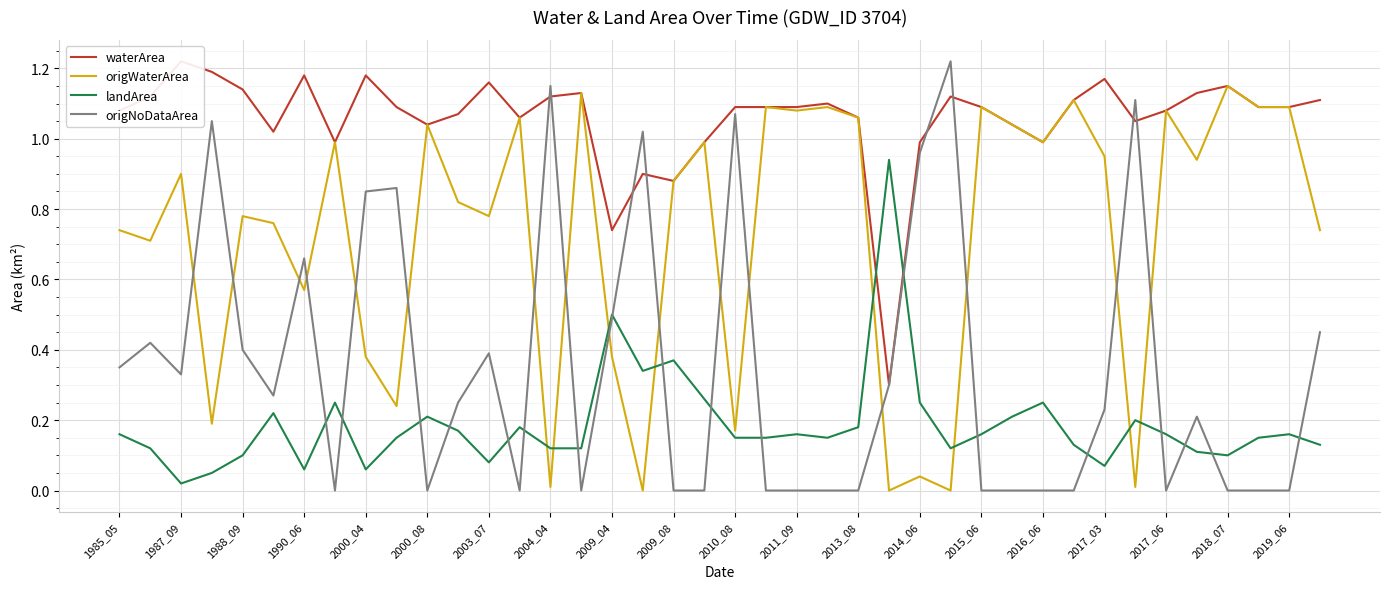

How many times do origWaterArea and origNoDataArea cross each other?

16